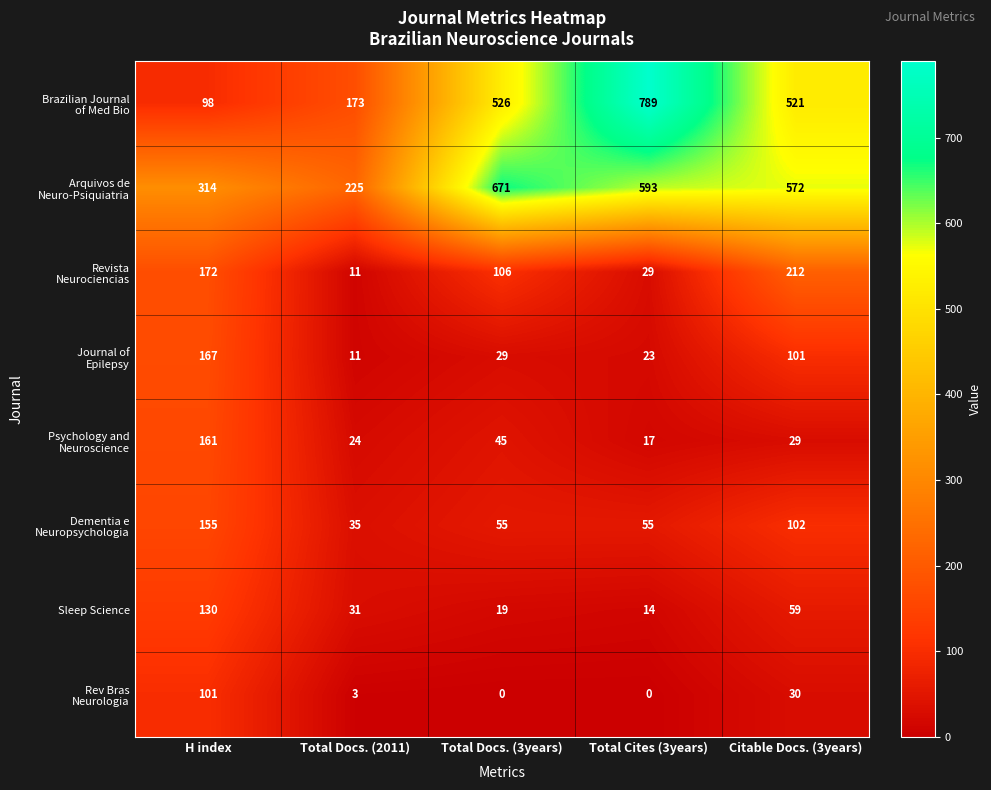

At which category does the chart reach its peak across all series?

Total Cites (3years)